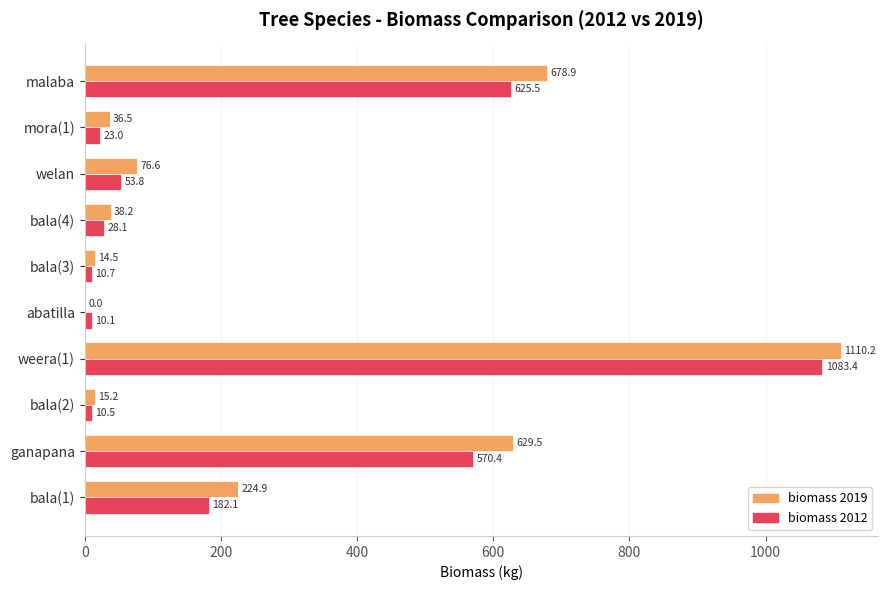

Where is biomass 2012 nearest to the value 546?

ganapana